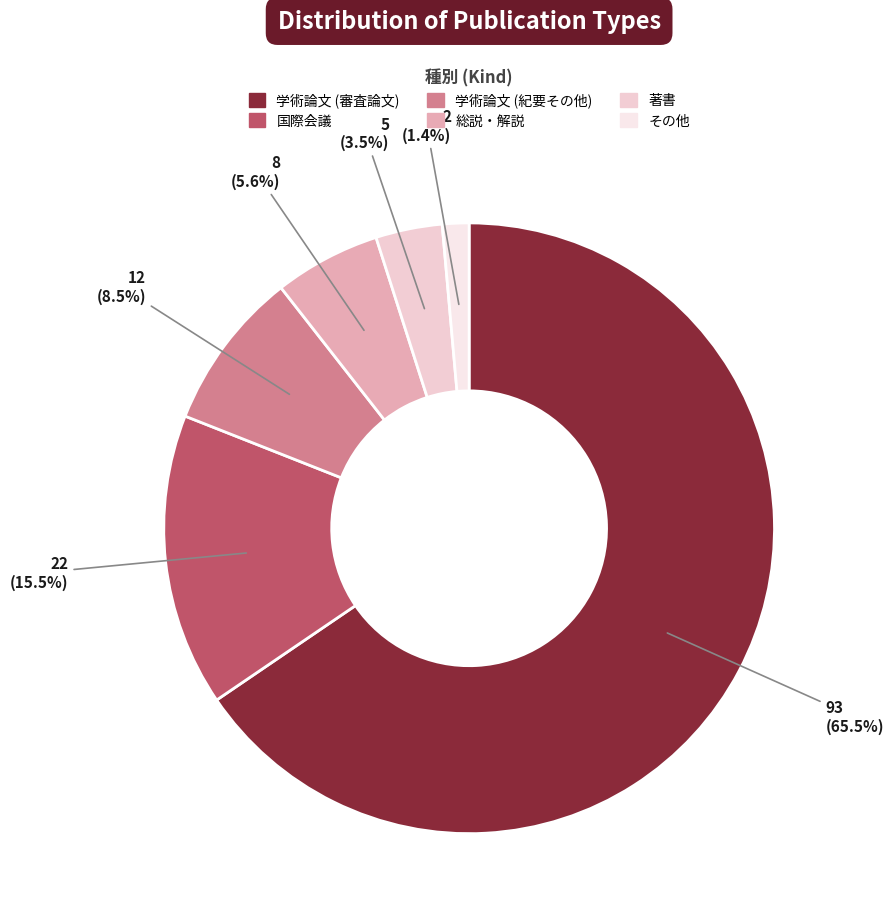

What is the change in value from 学術論文 (紀要その他) to その他?

-10